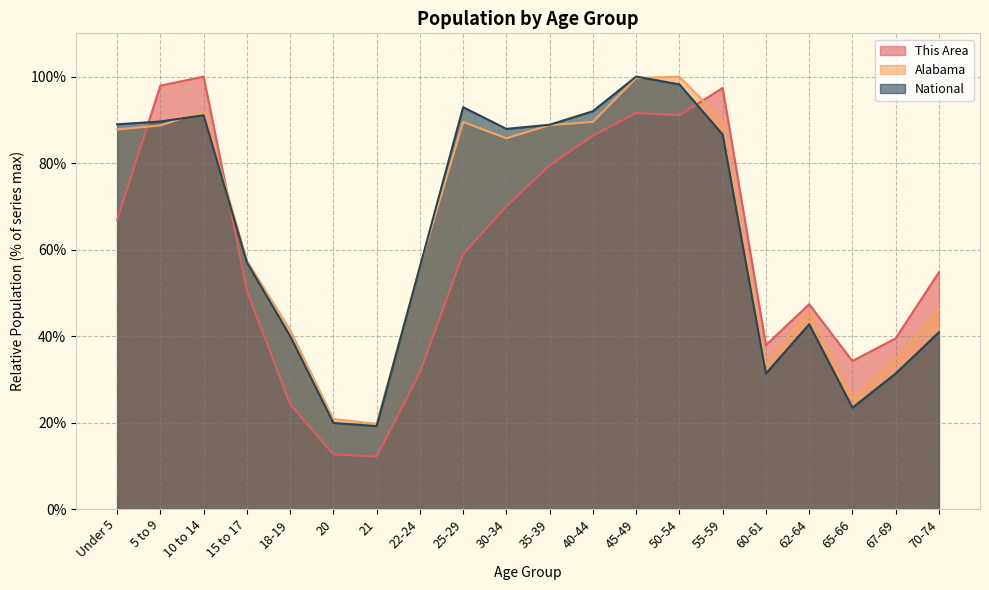

Reading left to right, extract all data points from this chart.

This Area: 66.8	97.9	100.0	50.5	24.2	12.6	12.1	31.6	58.9	70.0	79.5	86.3	91.6	91.1	97.4	37.9	47.4	34.2	39.5	54.7
Alabama: 87.8	88.7	92.0	57.4	41.4	20.8	19.7	56.0	89.5	85.7	88.8	89.5	99.7	100.0	89.8	33.4	46.0	25.7	34.6	46.3
National: 89.0	89.6	91.1	57.0	40.0	19.9	19.2	56.0	92.9	87.9	88.9	92.0	100.0	98.2	86.6	31.3	42.7	23.4	31.3	40.9